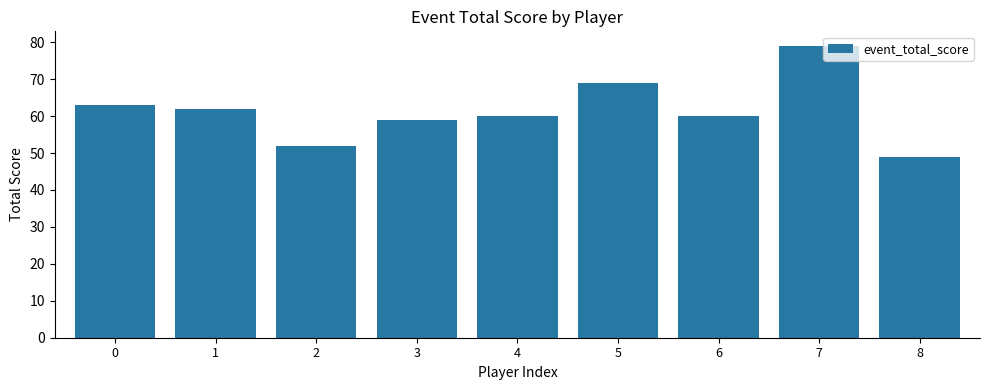

What is the average value?

61